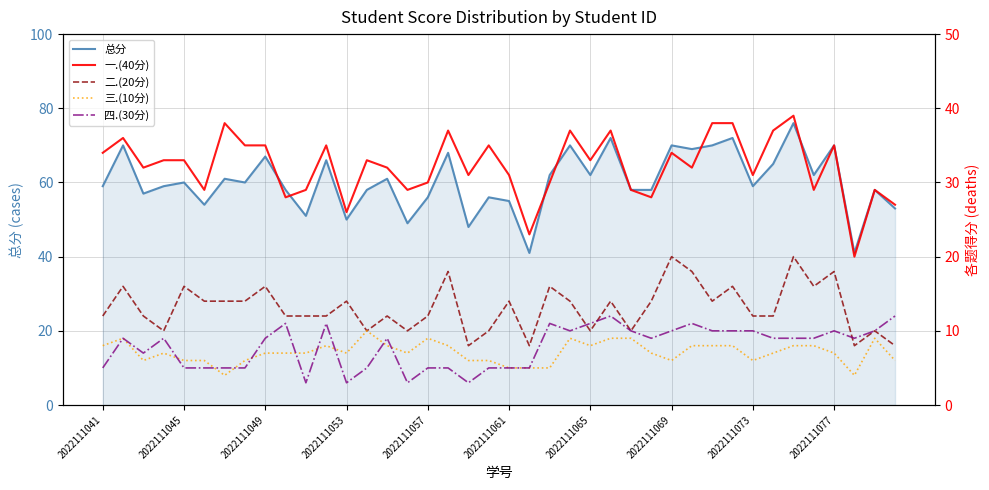

True or false: 总分 has a value of 87 at 2022111061.

False